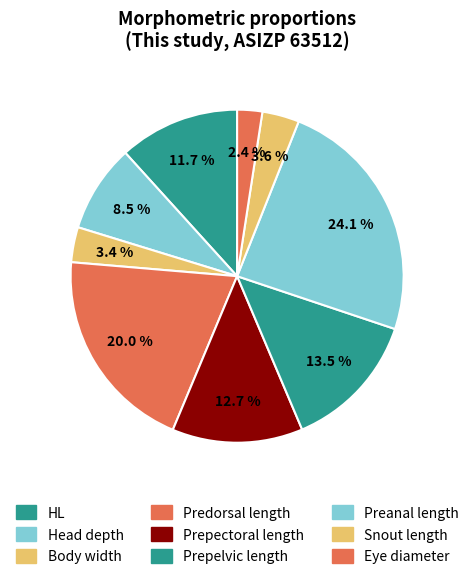

Count the number of slices in the pie.

9